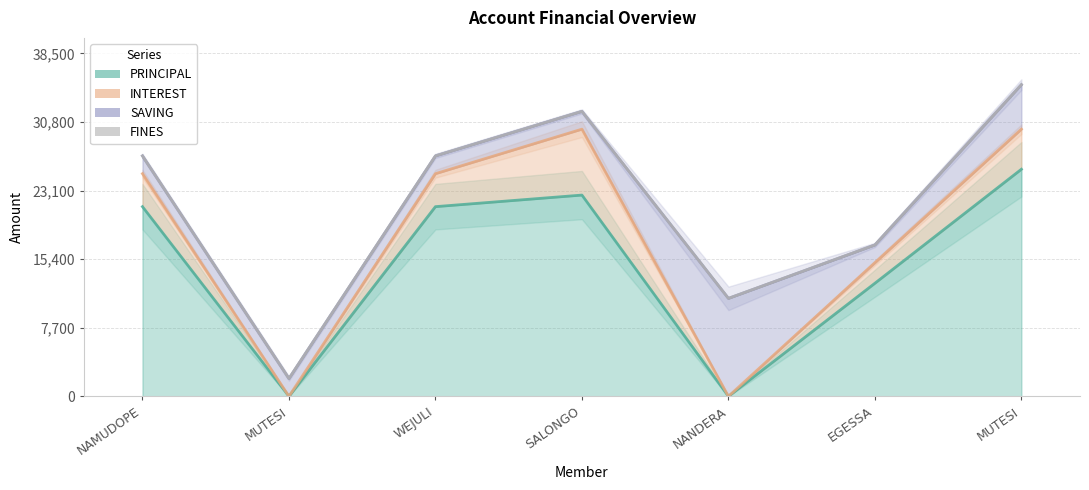

Which series has the largest range (max minus min)?

PRINCIPAL